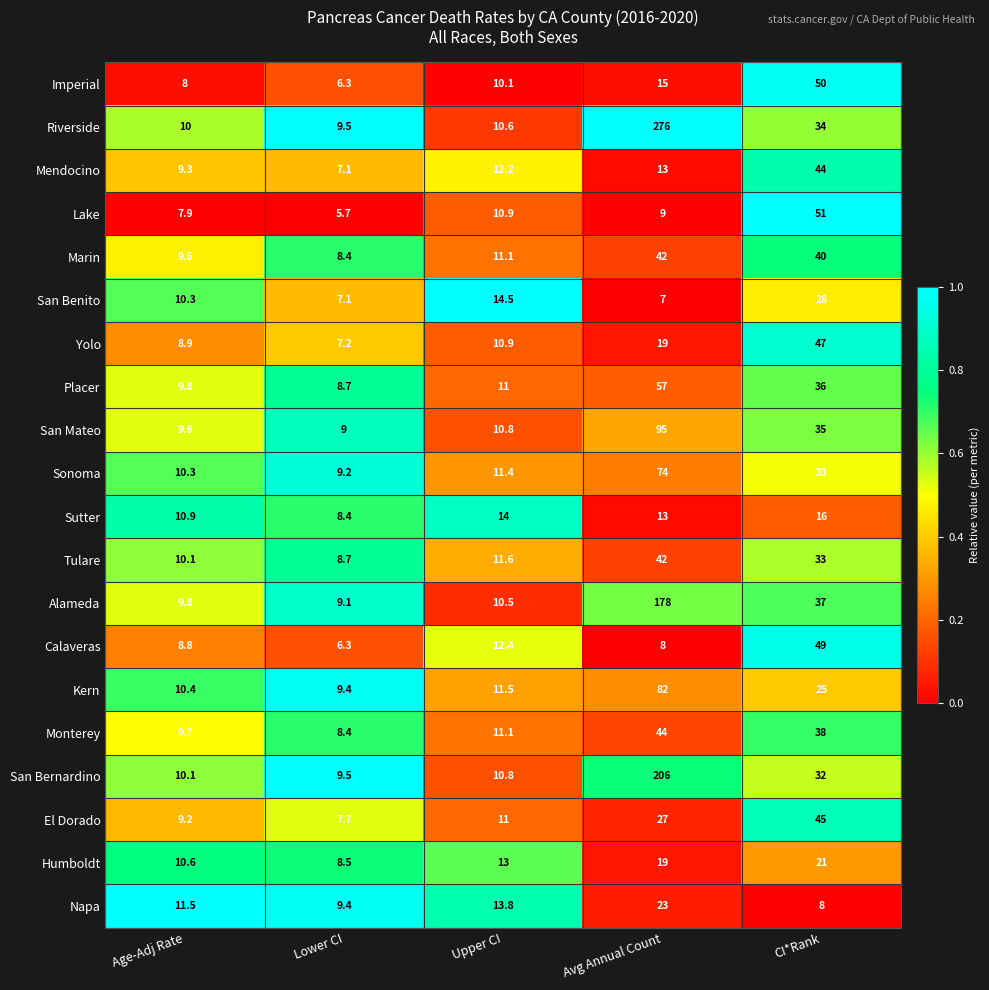

Rank the categories by Tulare value from lowest to highest.

Lower CI, Age-Adj Rate, Upper CI, CI*Rank, Avg Annual Count